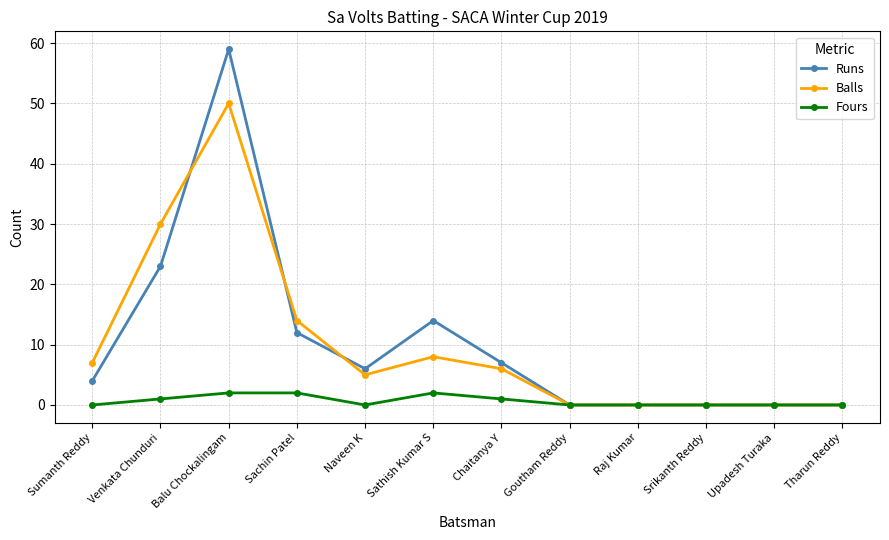

Which series changed the most between Balu Chockalingam and Srikanth Reddy?

Runs